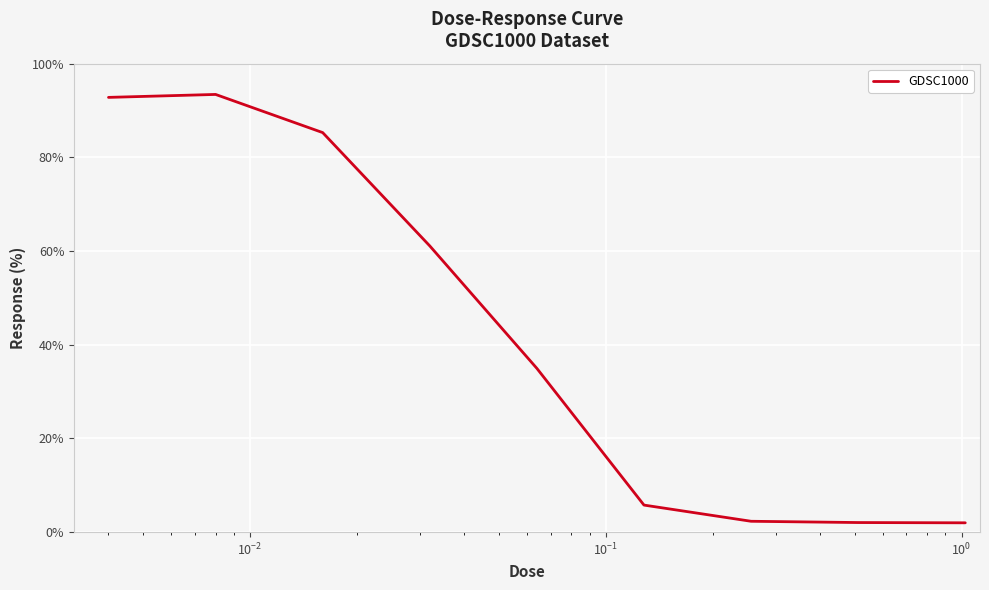

What is the smallest value displayed?

2.0